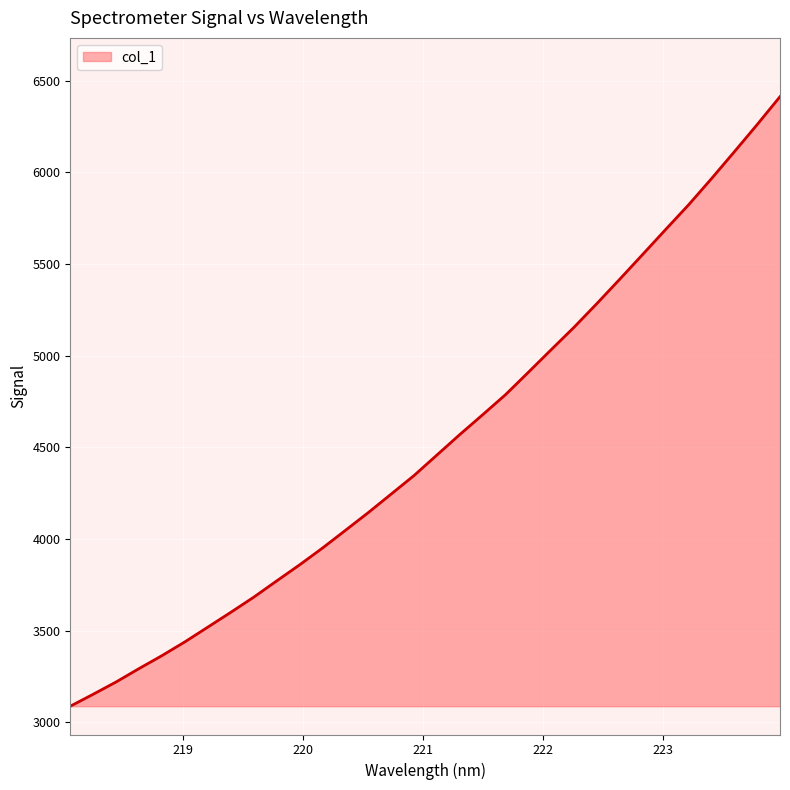

What is the greatest value displayed?

6413.6